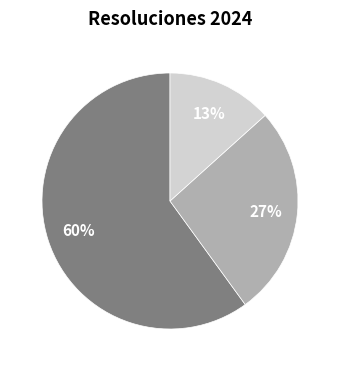

Does any single category account for the majority?

Yes